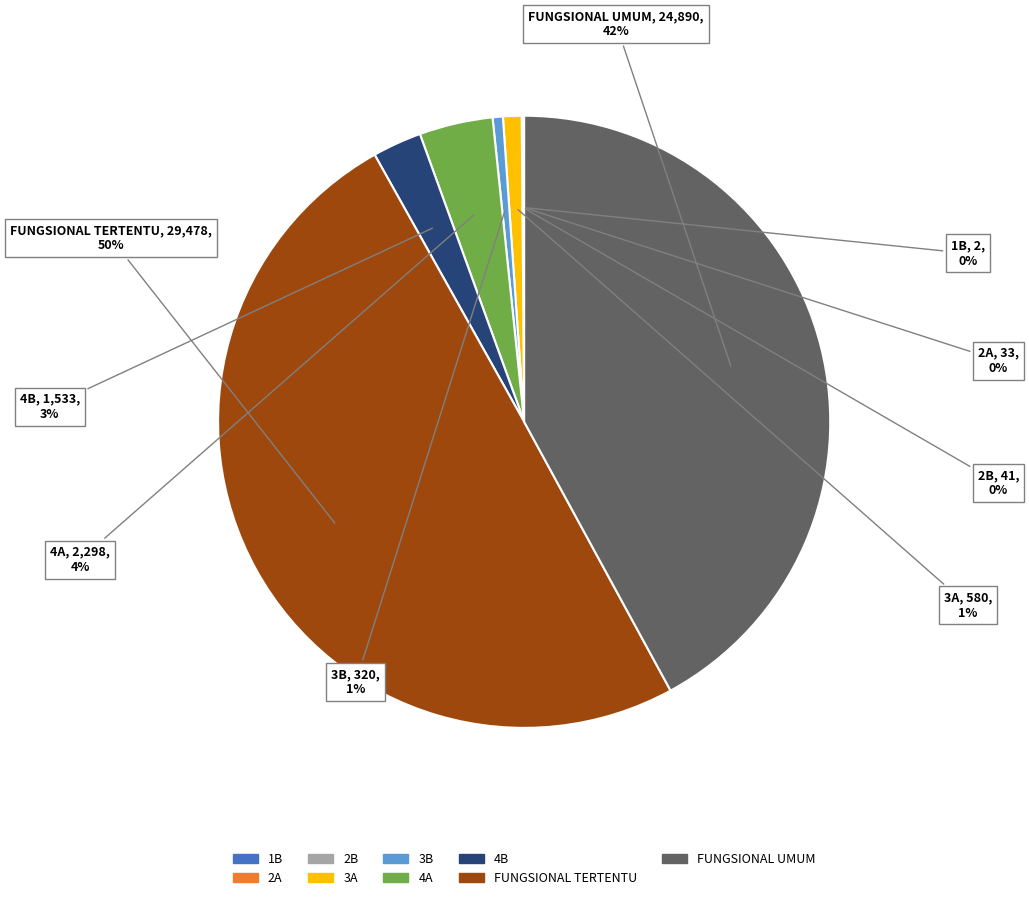

Approximately how many times larger is the value at FUNGSIONAL TERTENTU compared to FUNGSIONAL UMUM?

1.2